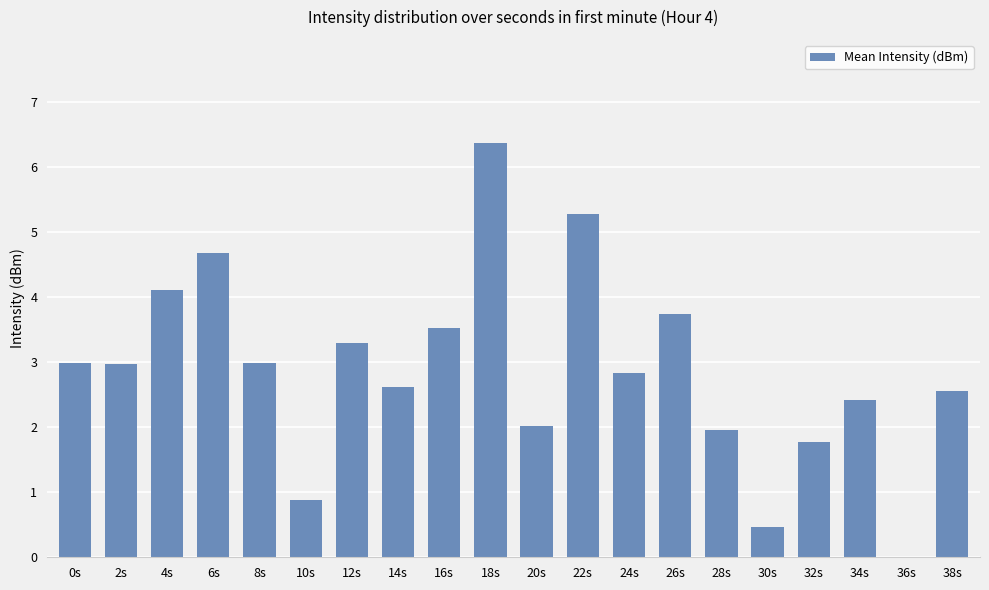

Reading left to right, transcribe all the data shown in this chart.

3.0	3.0	4.1	4.7	3.0	0.9	3.3	2.6	3.5	6.4	2.0	5.3	2.8	3.7	2.0	0.5	1.8	2.4	0.0	2.6